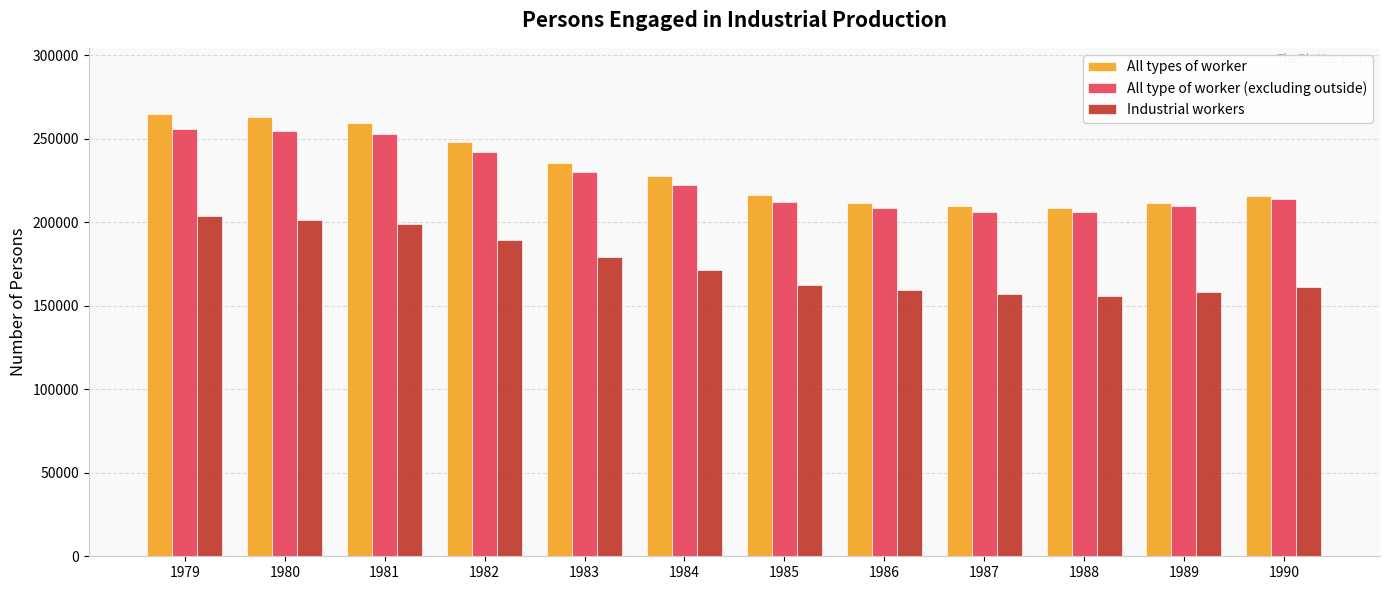

What is the minimum value shown in the chart?

155637